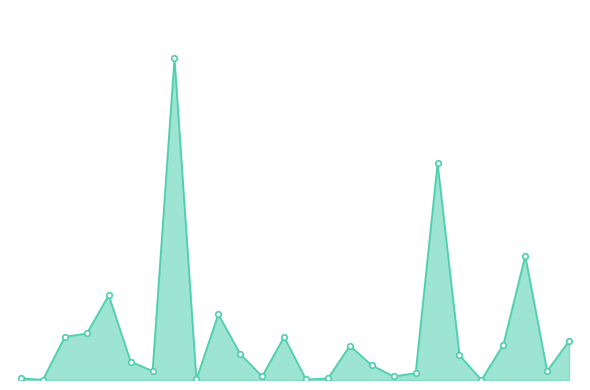

Does the chart have visible grid lines?

No